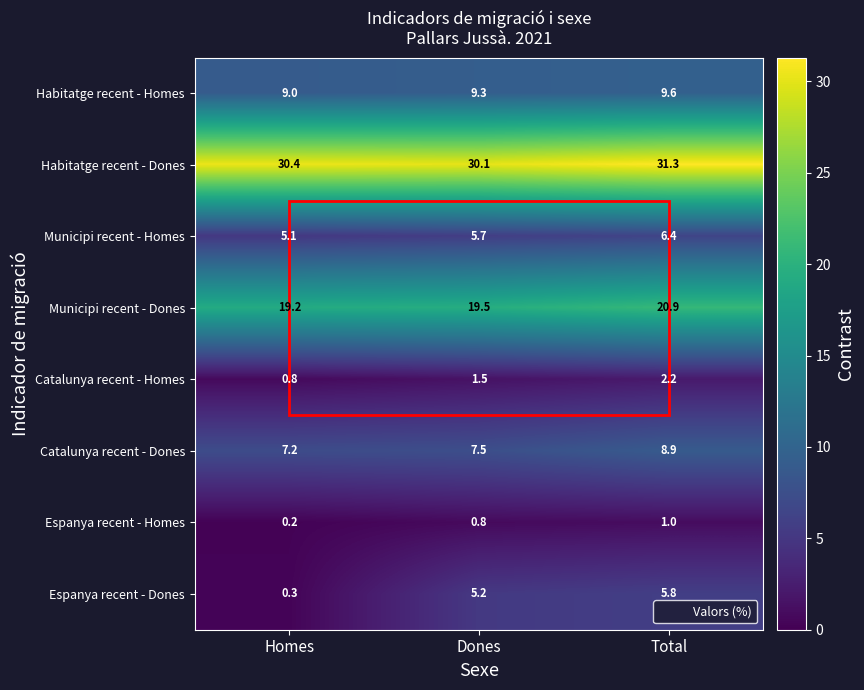

What is the difference between the highest and lowest values at Total?

30.3